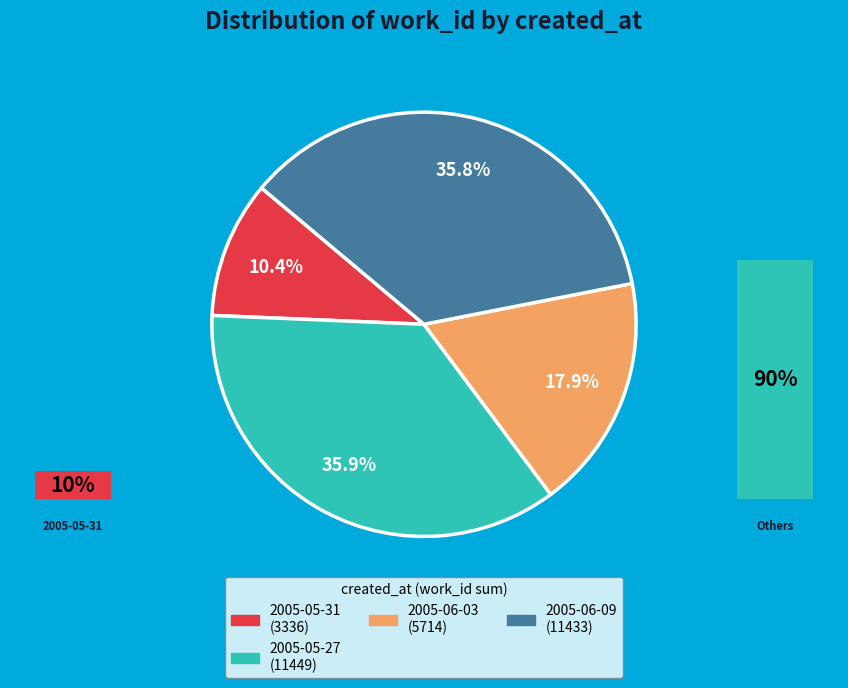

Combined, what portion of the pie is 2005-05-31 and 2005-06-03?

28.3%